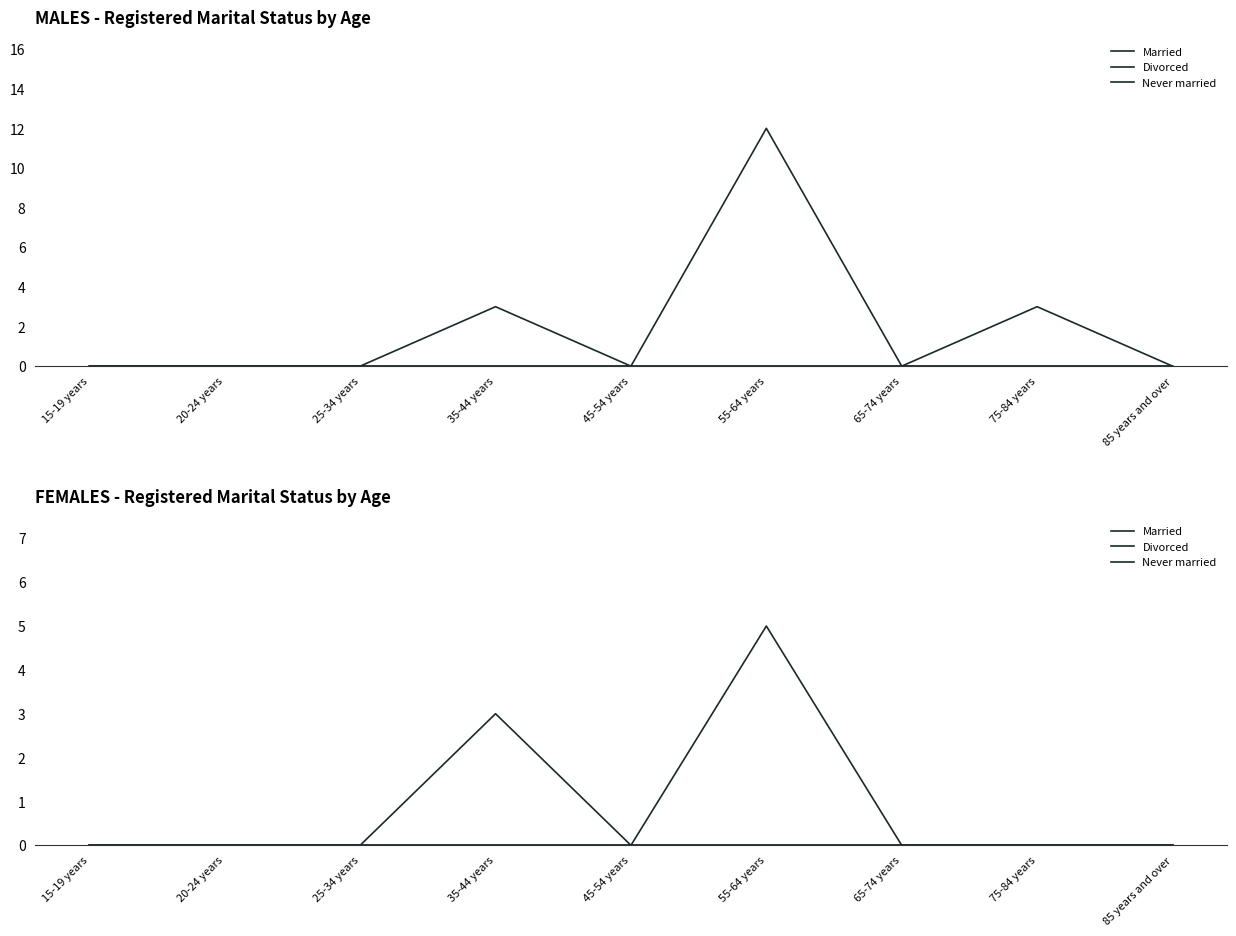

What is the difference between the highest and lowest values at 35-44 years?

3